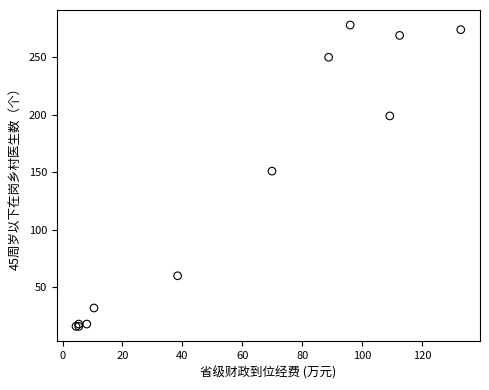

What Y value in the scatter plot is closest to 147?

151